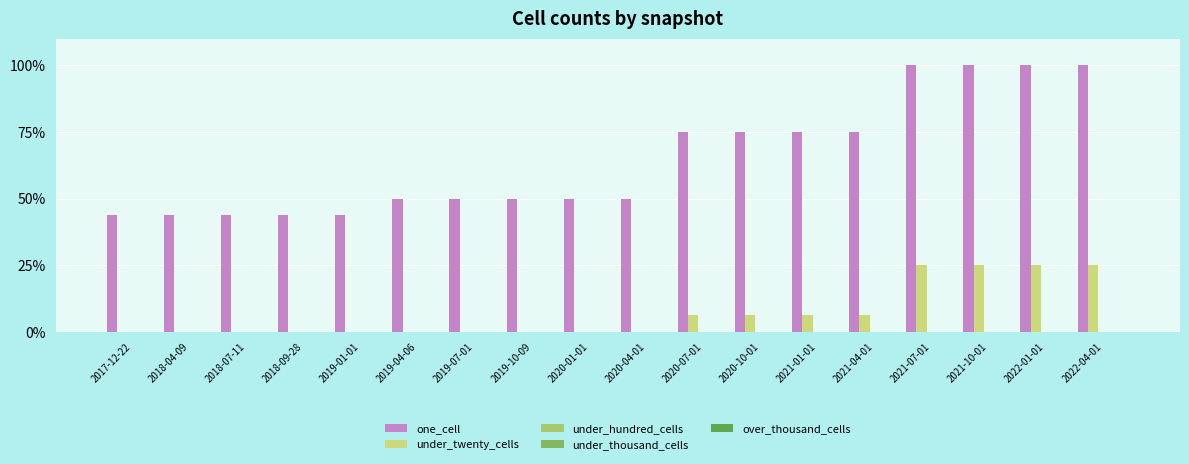

Which series has the largest total across all categories?

one_cell